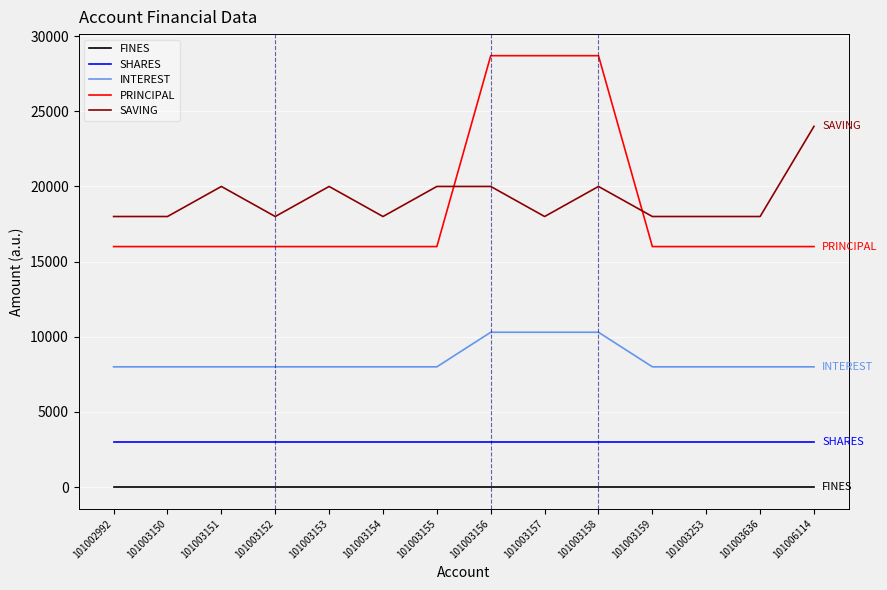

True or false: INTEREST and FINES cross at least once.

False